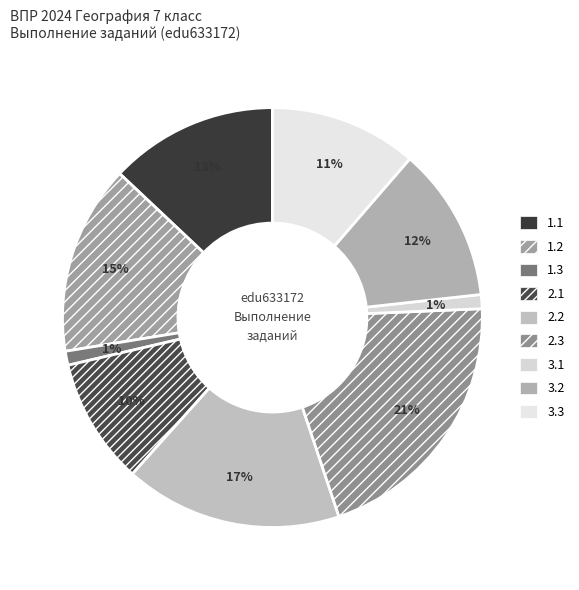

What is the smallest slice in the pie chart?

1.3